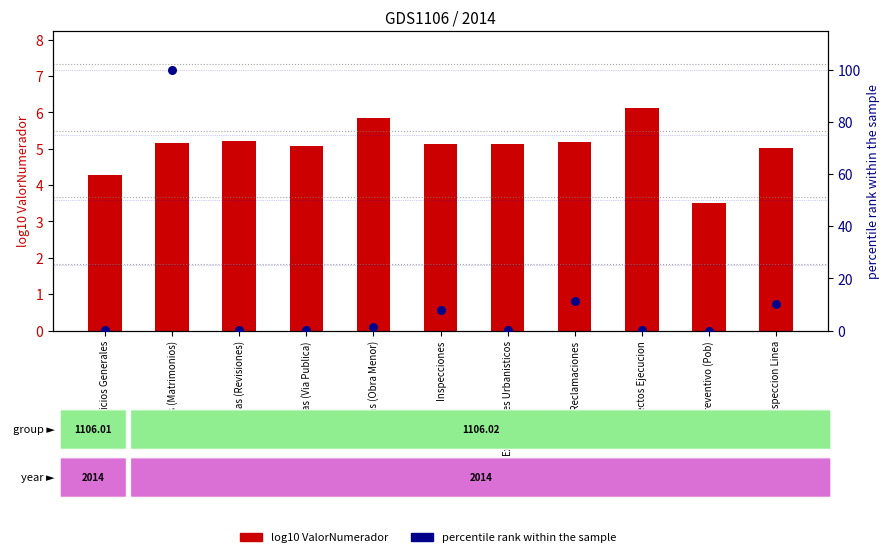

Which series has the largest total across all categories?

percentile rank within sample